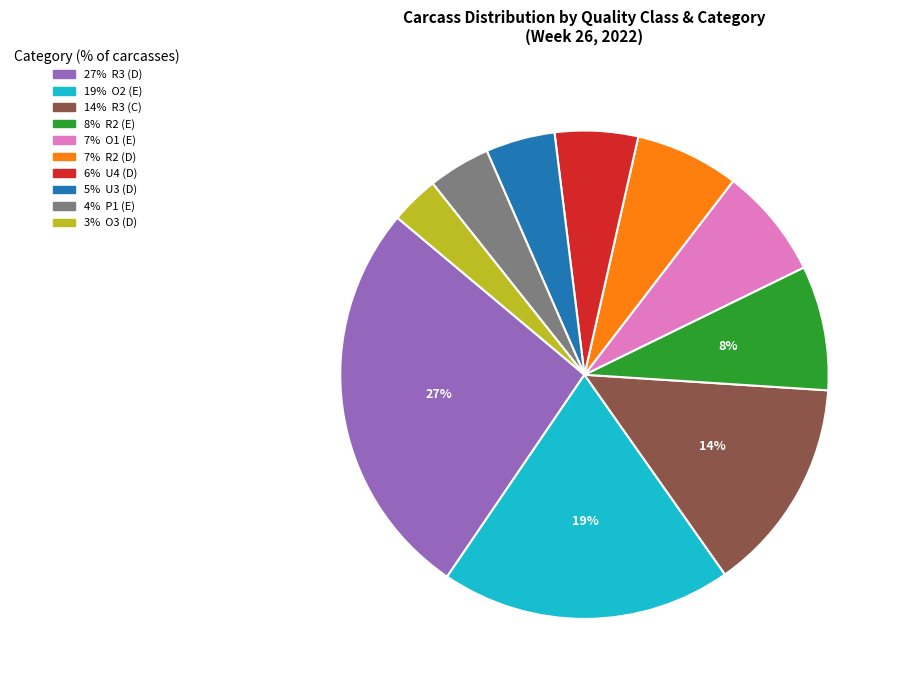

How many slices are in this pie chart?

10